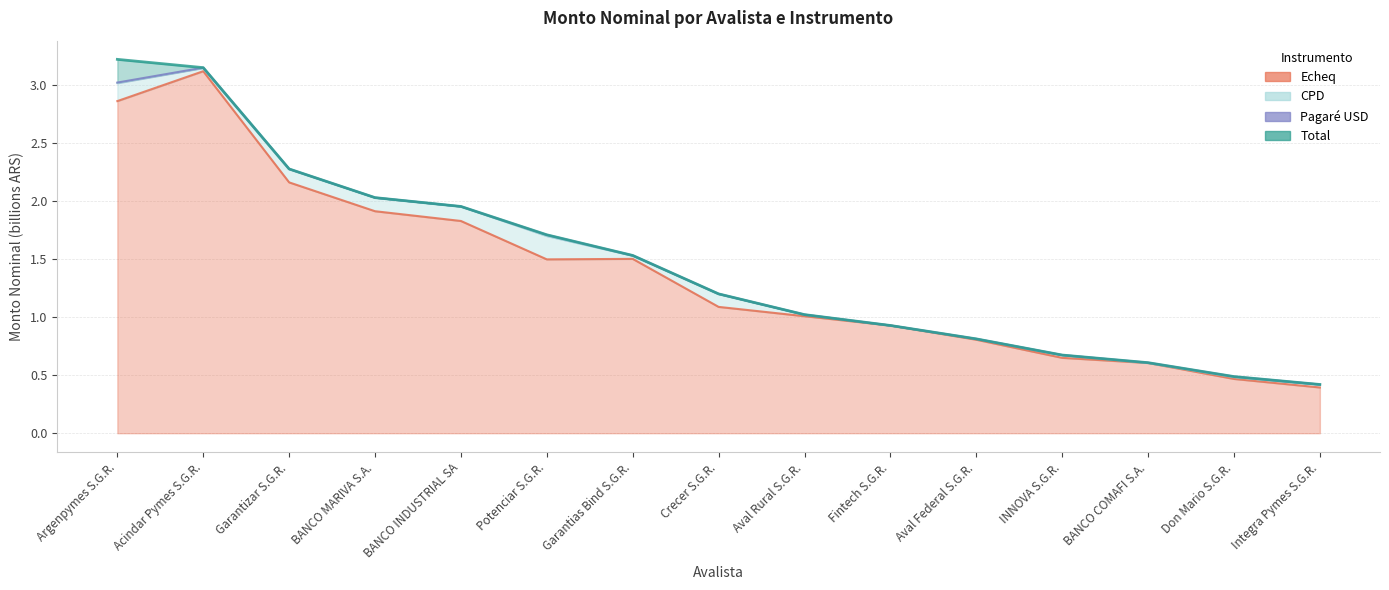

At how many categories does at least one series exceed 1?

9